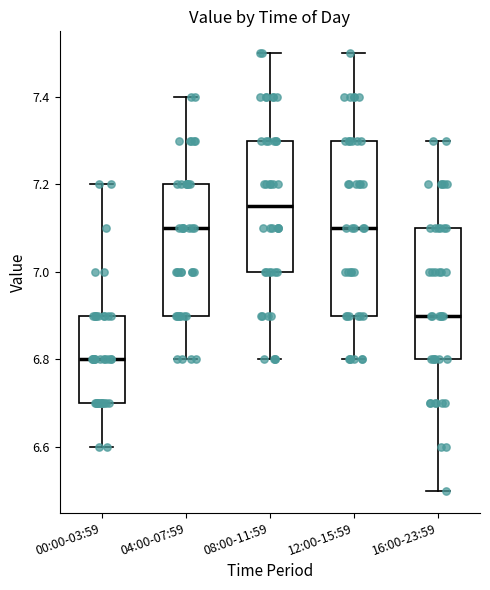

Reading left to right, transcribe this box plot: for each box, give where its median line is, the range the box spans, and where its two whiskers end, as read against the y-axis. The values are not printed on the chart, so give them approximately, as read against the axis.

00:00-03:59: median 6.80, box 6.70 to 6.90, whiskers 6.60 to 7.20
04:00-07:59: median 7.10, box 6.90 to 7.20, whiskers 6.80 to 7.40
08:00-11:59: median 7.16, box 7.00 to 7.30, whiskers 6.80 to 7.50
12:00-15:59: median 7.10, box 6.90 to 7.30, whiskers 6.80 to 7.50
16:00-23:59: median 6.90, box 6.80 to 7.10, whiskers 6.50 to 7.30